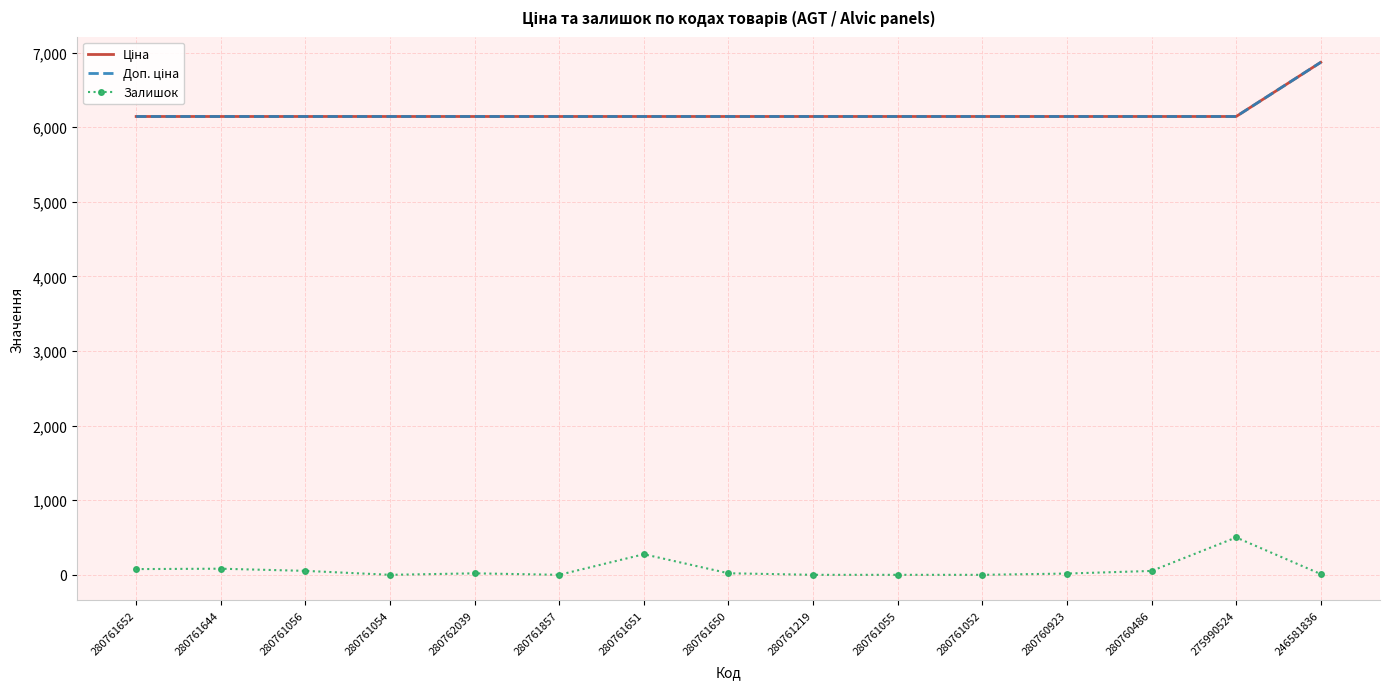

Between 280761052 and 280760923, which series saw the biggest shift?

Залишок